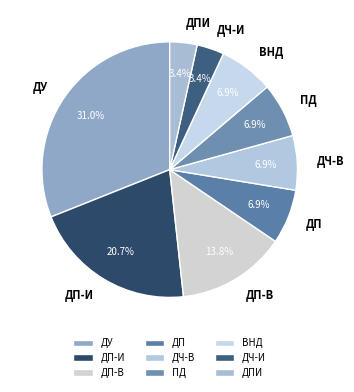

What percentage is NOT represented by ДП-И?

79.3%